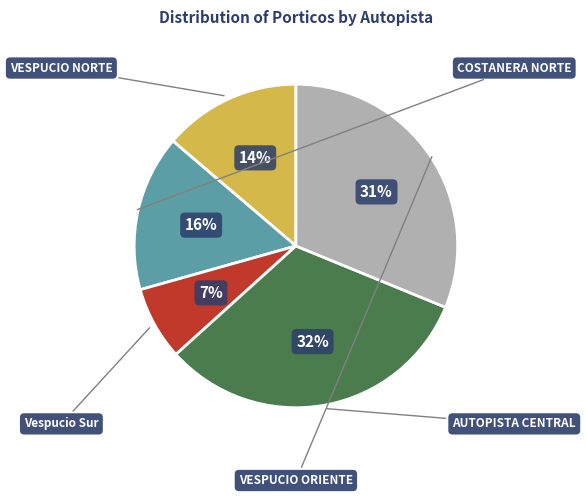

Does any single category account for the majority?

No